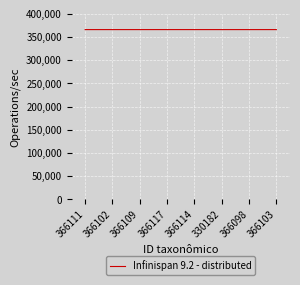

What is the sum of all values?

2928786